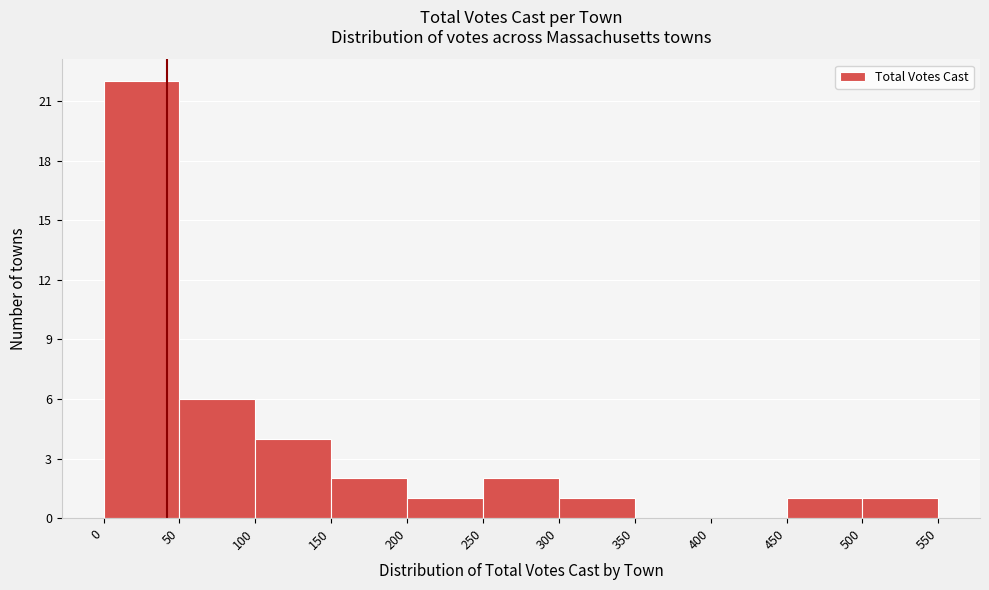

What is the height of the bar covering 450 to 500 on the x-axis? The values are not printed on the chart, so give them approximately, as read against the axis.

1